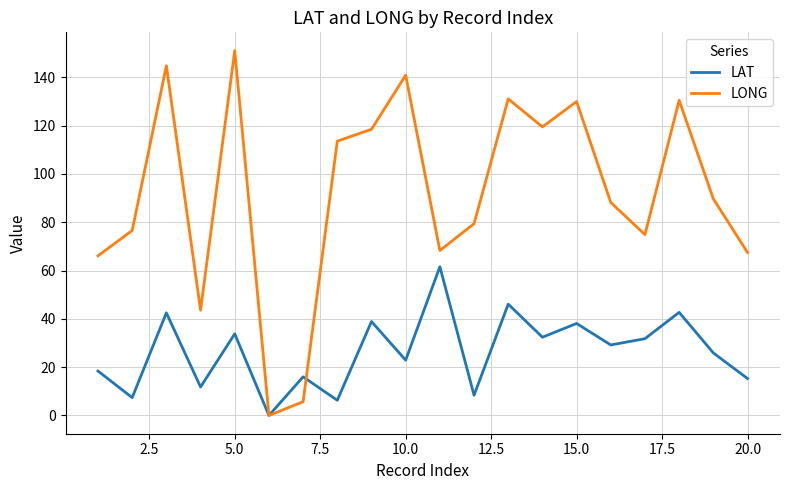

At how many categories does at least one series exceed 46?

17